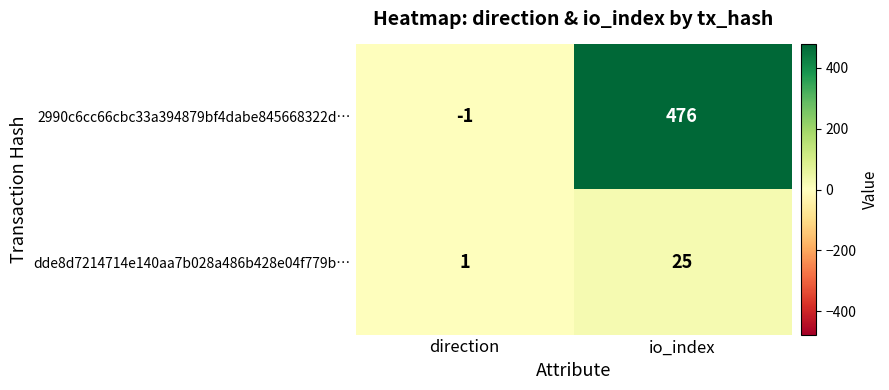

Reading left to right, list all the values displayed in this chart.

2990c6cc66cbc33a394879bf4dabe845668322d…: direction=-1	io_index=476
dde8d7214714e140aa7b028a486b428e04f779b…: direction=1	io_index=25